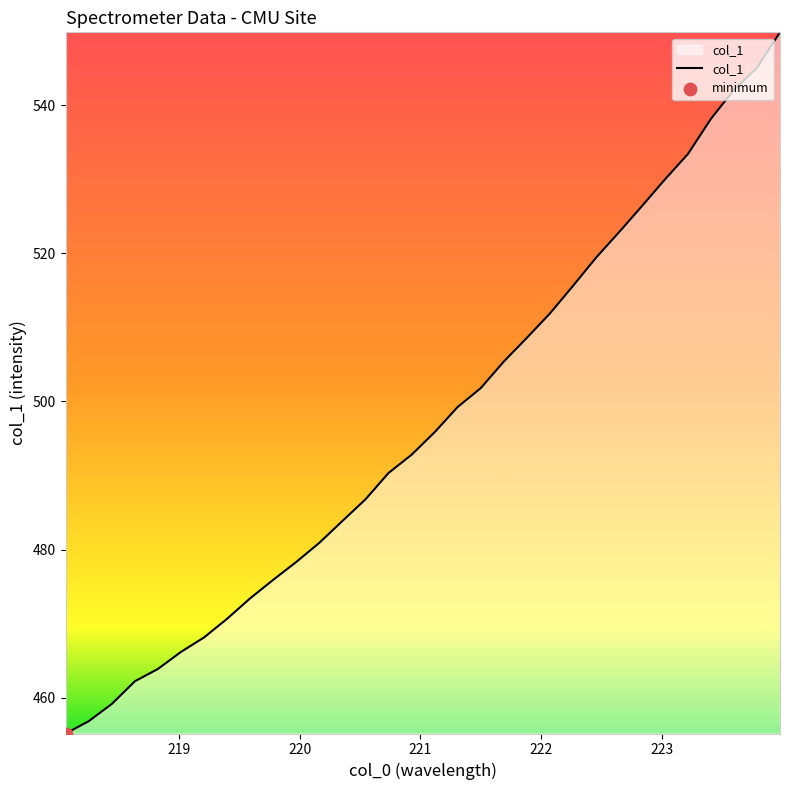

What is the maximum value shown in the chart?

549.8